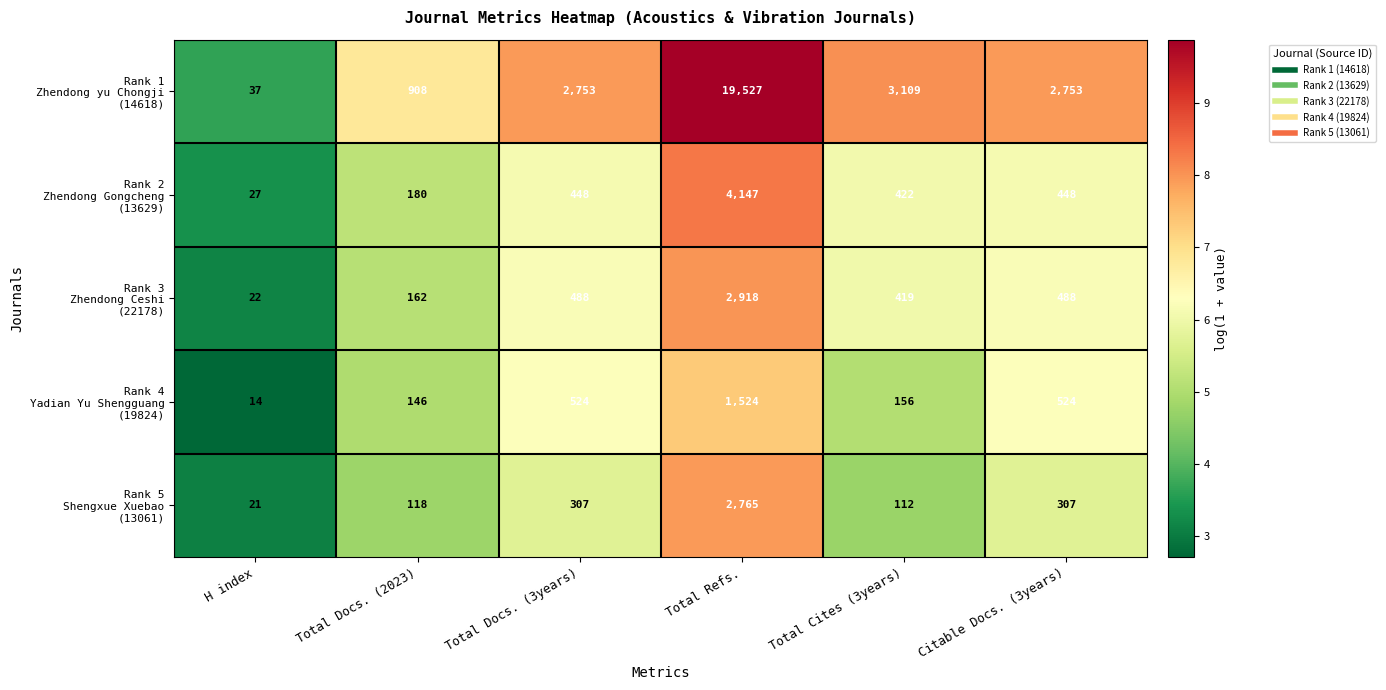

What is the difference between the highest and lowest values at H index?

23